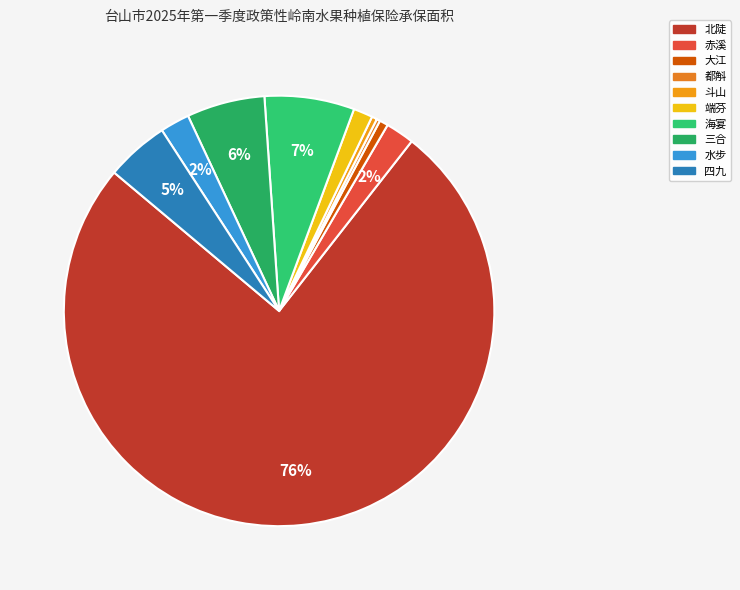

What is the change in value from 北陡 to 三合?

-11980.0